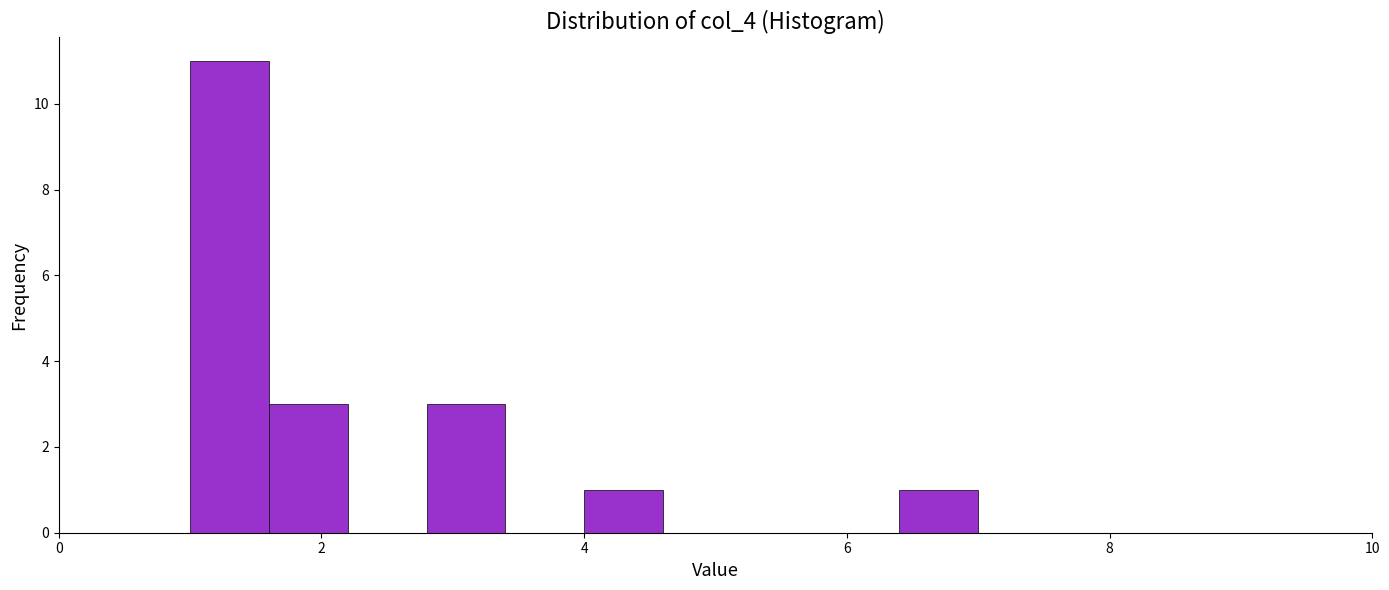

Read against the x-axis, roughly where is the centre of the tallest bar?

1.4